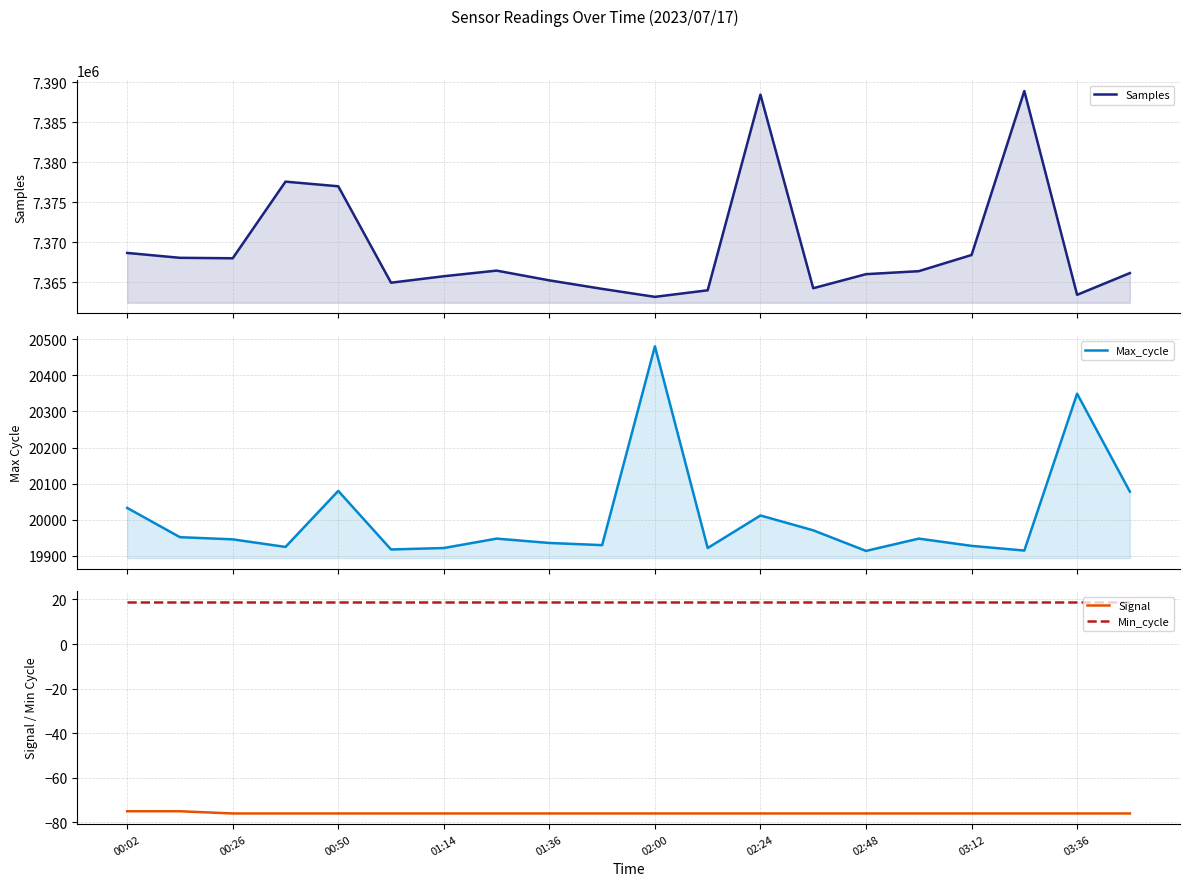

At which label does Max_cycle first exceed 19948?

00:02